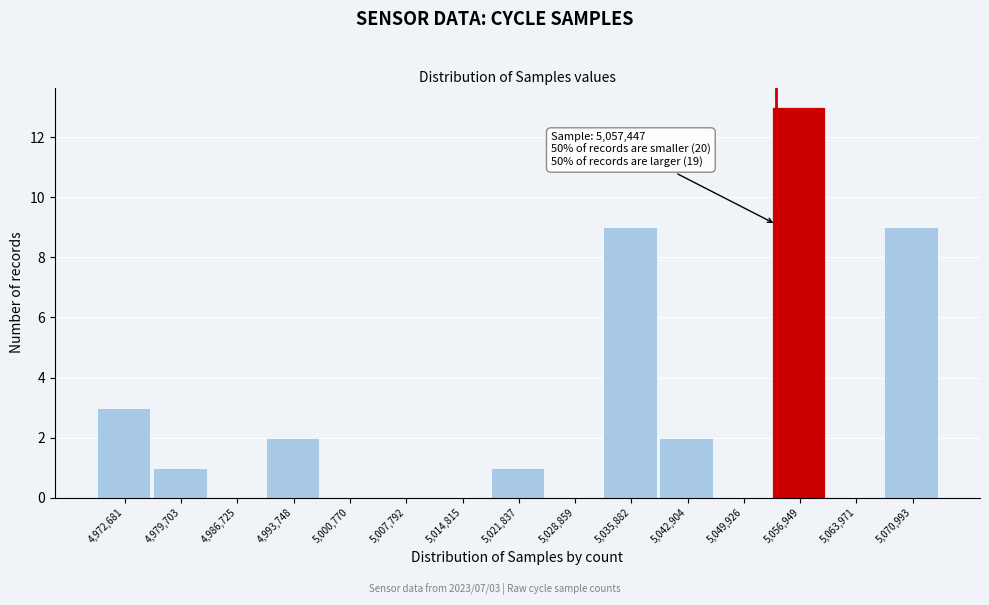

Reading left to right, transcribe all the data shown in this chart.

4,972,681=3	4,979,703=1	4,986,725=0	4,993,748=2	5,000,770=0	5,007,792=0	5,014,815=0	5,021,837=1	5,028,859=0	5,035,882=9	5,042,904=2	5,049,926=0	5,056,949=13	5,063,971=0	5,070,993=9